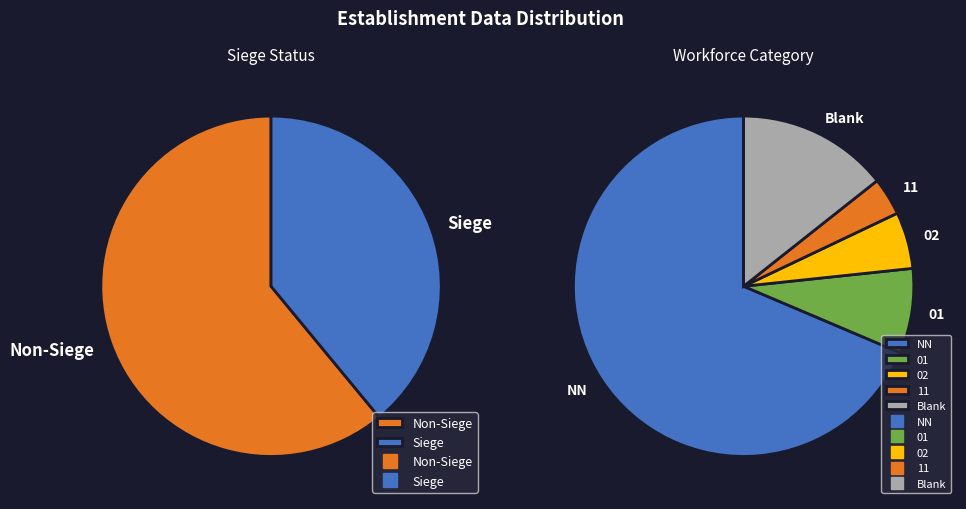

Does any single category account for the majority?

Yes